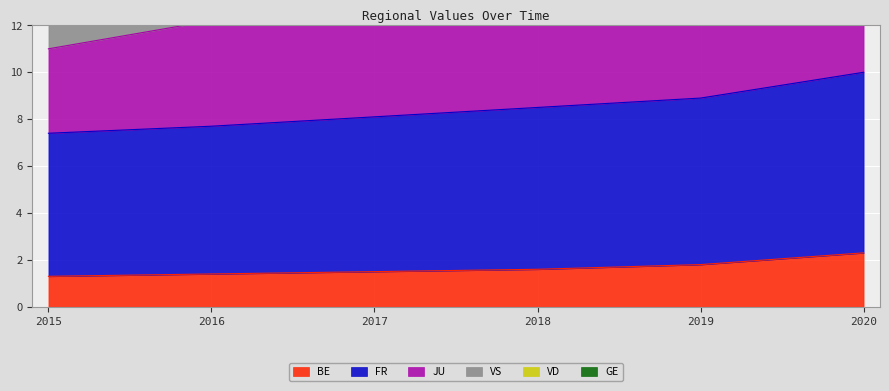

Which series has the largest total across all categories?

JU